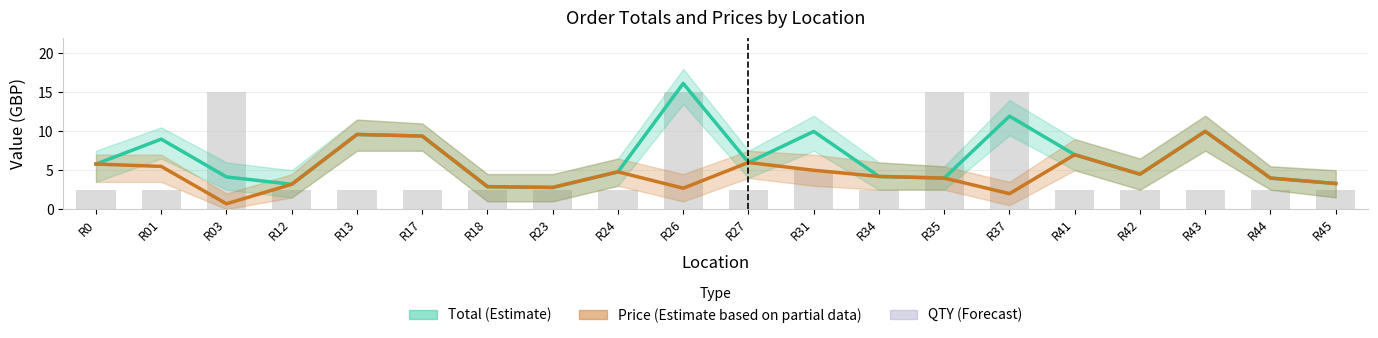

Reading left to right, list all the values displayed in this chart.

Total (Estimate): R0=5.8	R01=9.0	R03=4.1	R12=3.2	R13=9.6	R17=9.4	R18=2.9	R23=2.8	R24=4.8	R26=16.1	R27=6.0	R31=10.0	R34=4.2	R35=4.0	R37=11.9	R41=7.0	R42=4.5	R43=10.0	R44=4.0	R45=3.3
Price (Partial): R0=5.8	R01=5.5	R03=0.7	R12=3.2	R13=9.6	R17=9.4	R18=2.9	R23=2.8	R24=4.8	R26=2.7	R27=6.0	R31=5.0	R34=4.2	R35=4.0	R37=2.0	R41=7.0	R42=4.5	R43=10.0	R44=4.0	R45=3.3